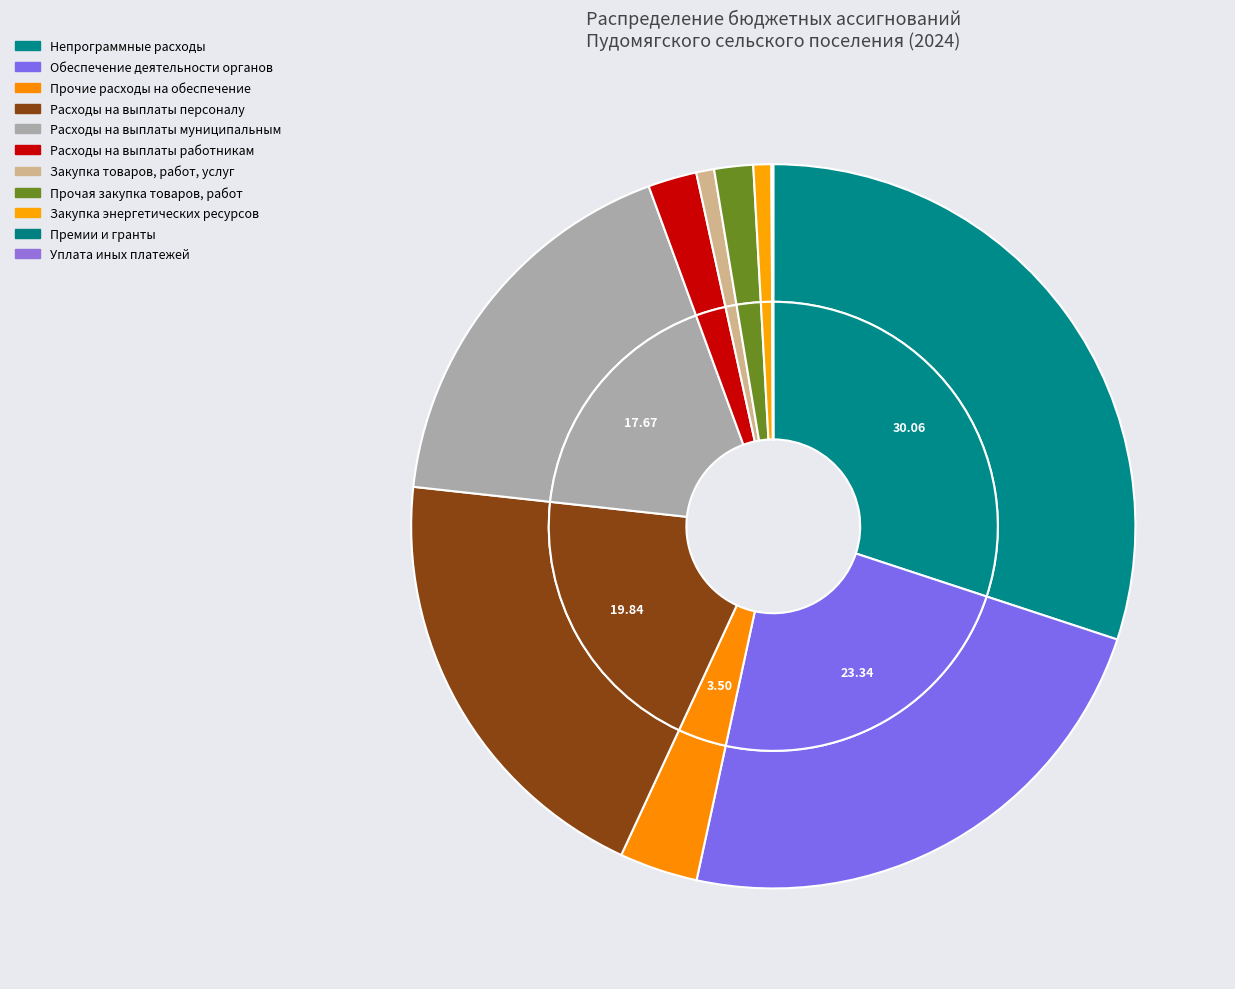

What percentage is the Прочие расходы на обеспечение slice, to the nearest percent?

3%